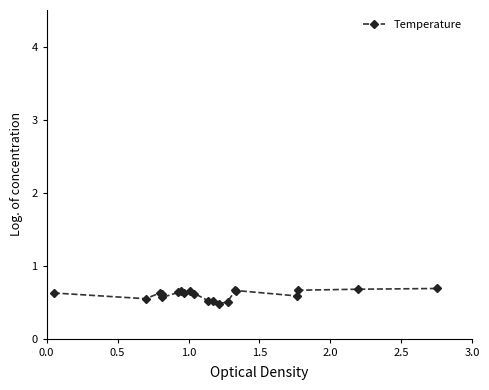

What is the difference between the maximum and minimum values?

0.2